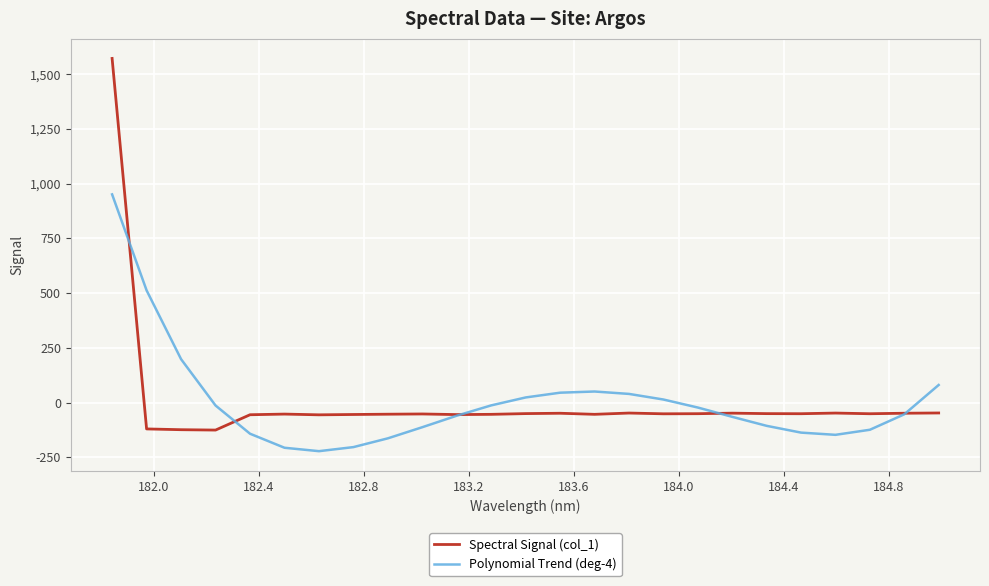

Which series has the widest spread of values?

Spectral Signal (col_1)